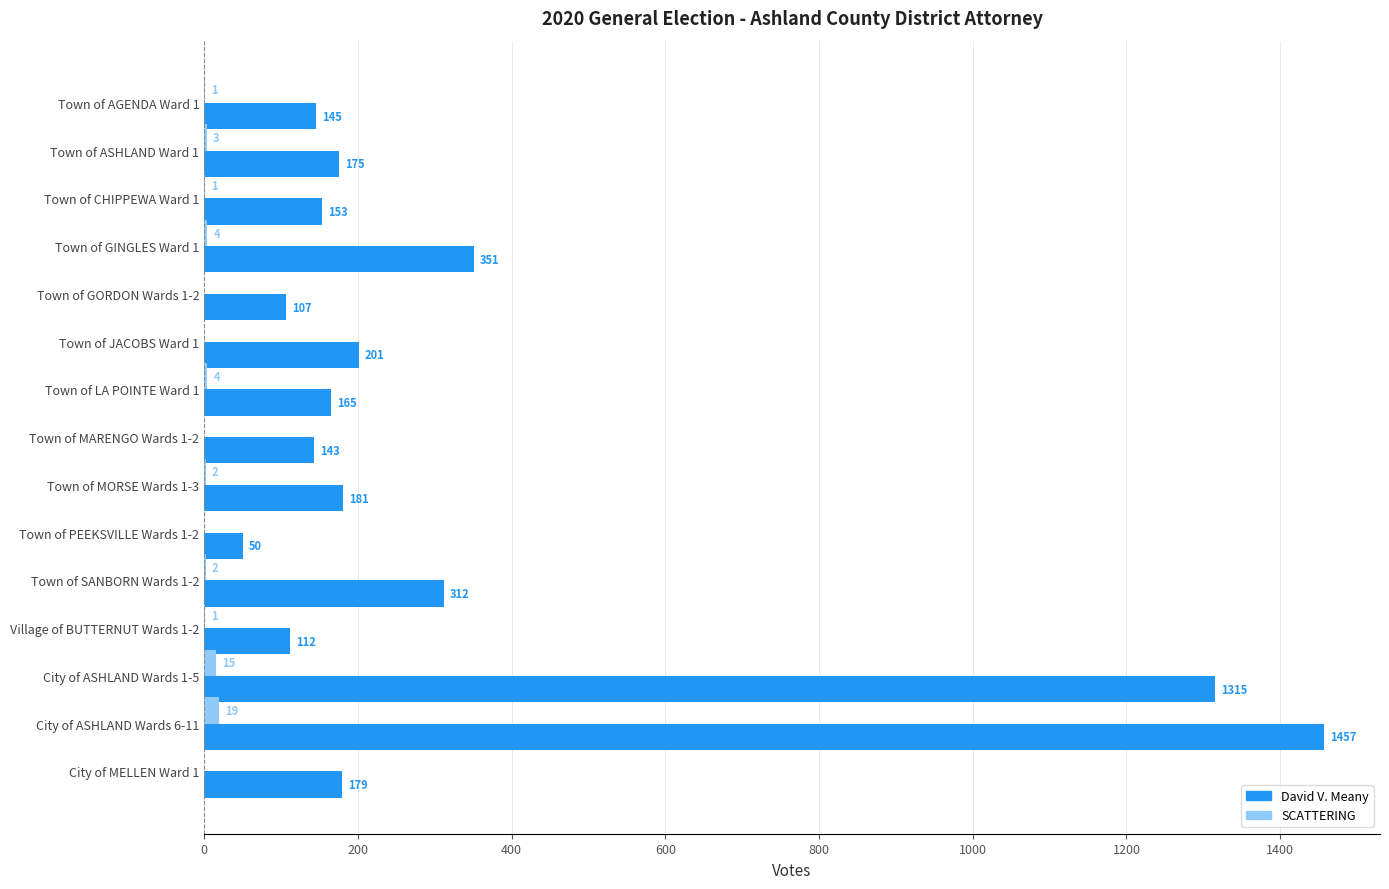

Between Town of PEEKSVILLE Wards 1-2 and City of ASHLAND Wards 1-5, which series saw the biggest shift?

David V. Meany